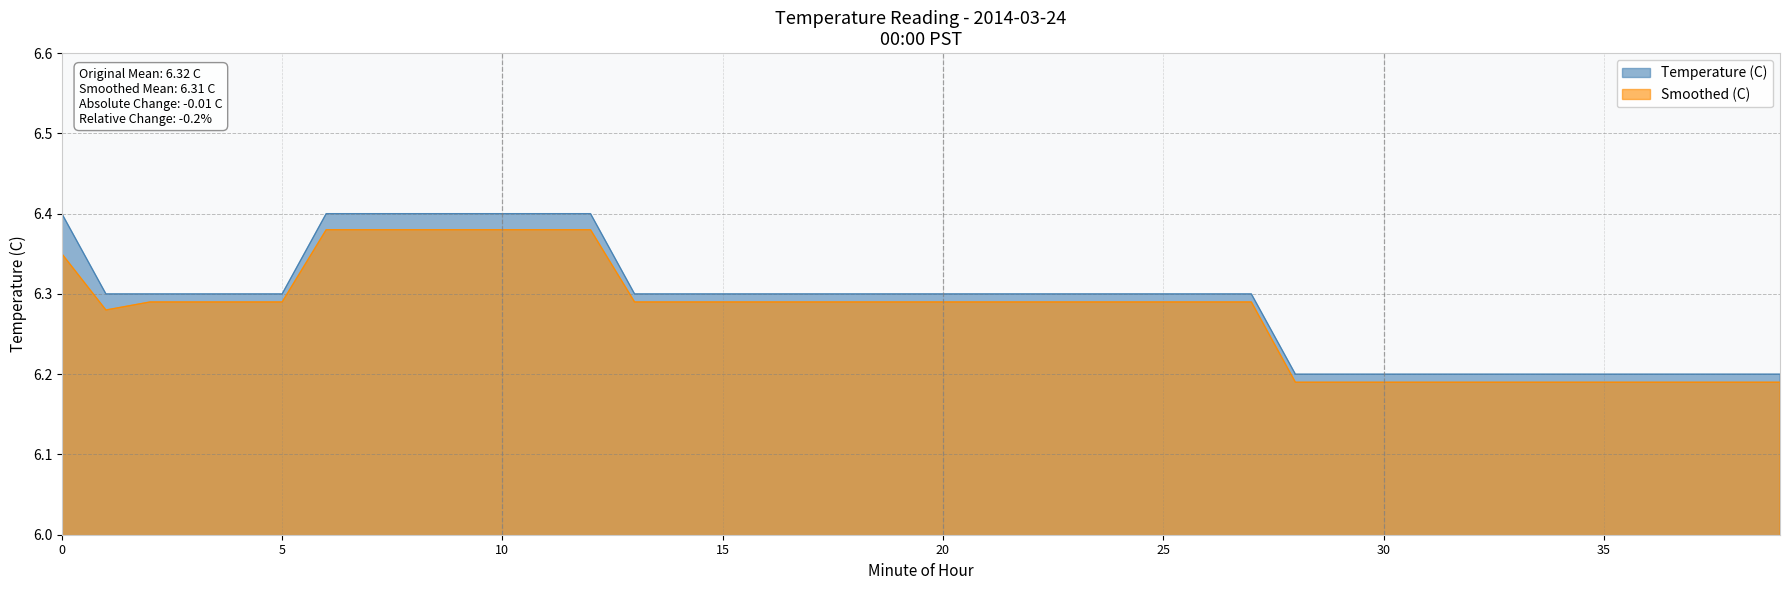

What is the difference between the Smoothed (C) values at 33 and 4?

0.1